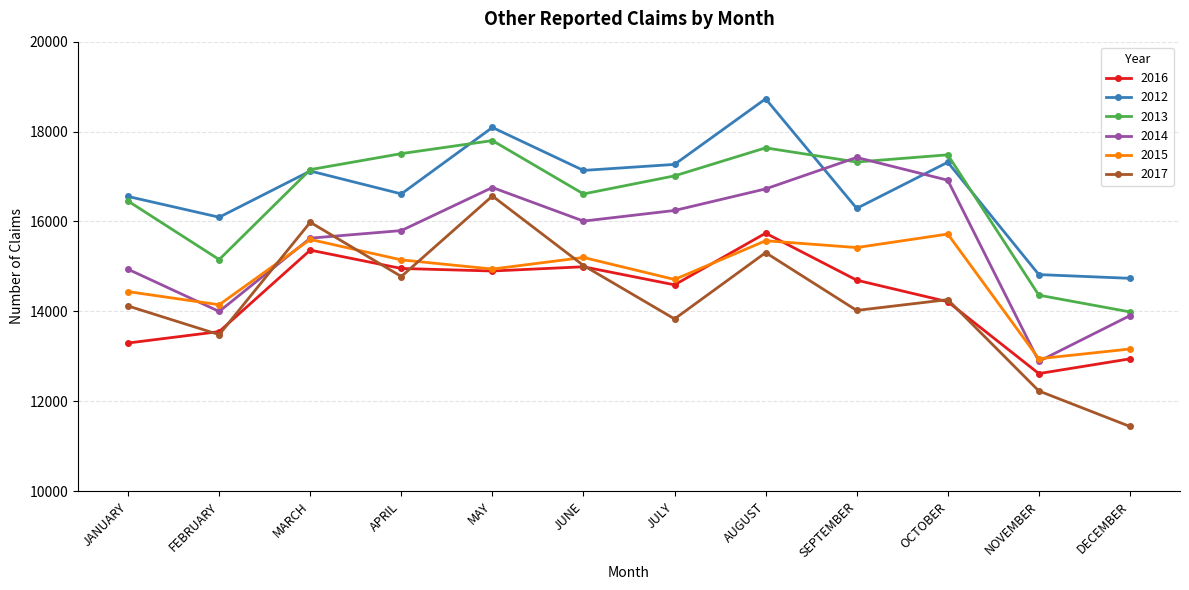

What is the difference between the maximum and minimum values in the 2013 series?

3811